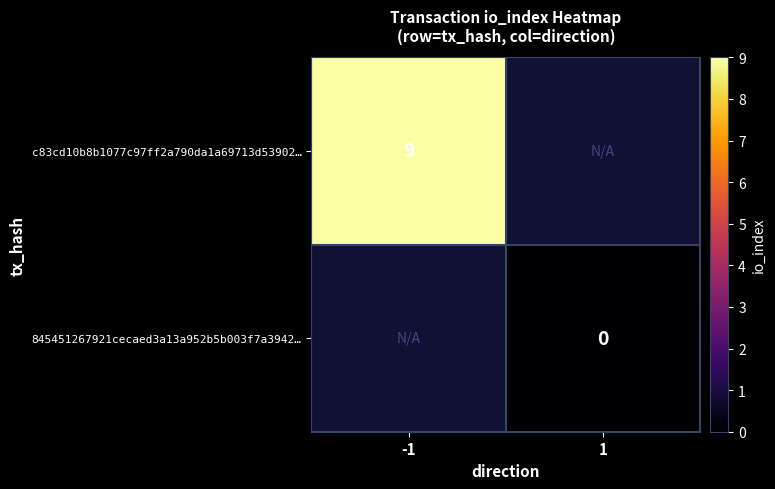

Is the value of 845451267921cecaed3a13a952b5b003f7a3942… at 1 greater than the value of c83cd10b8b1077c97ff2a790da1a69713d53902… at -1?

No